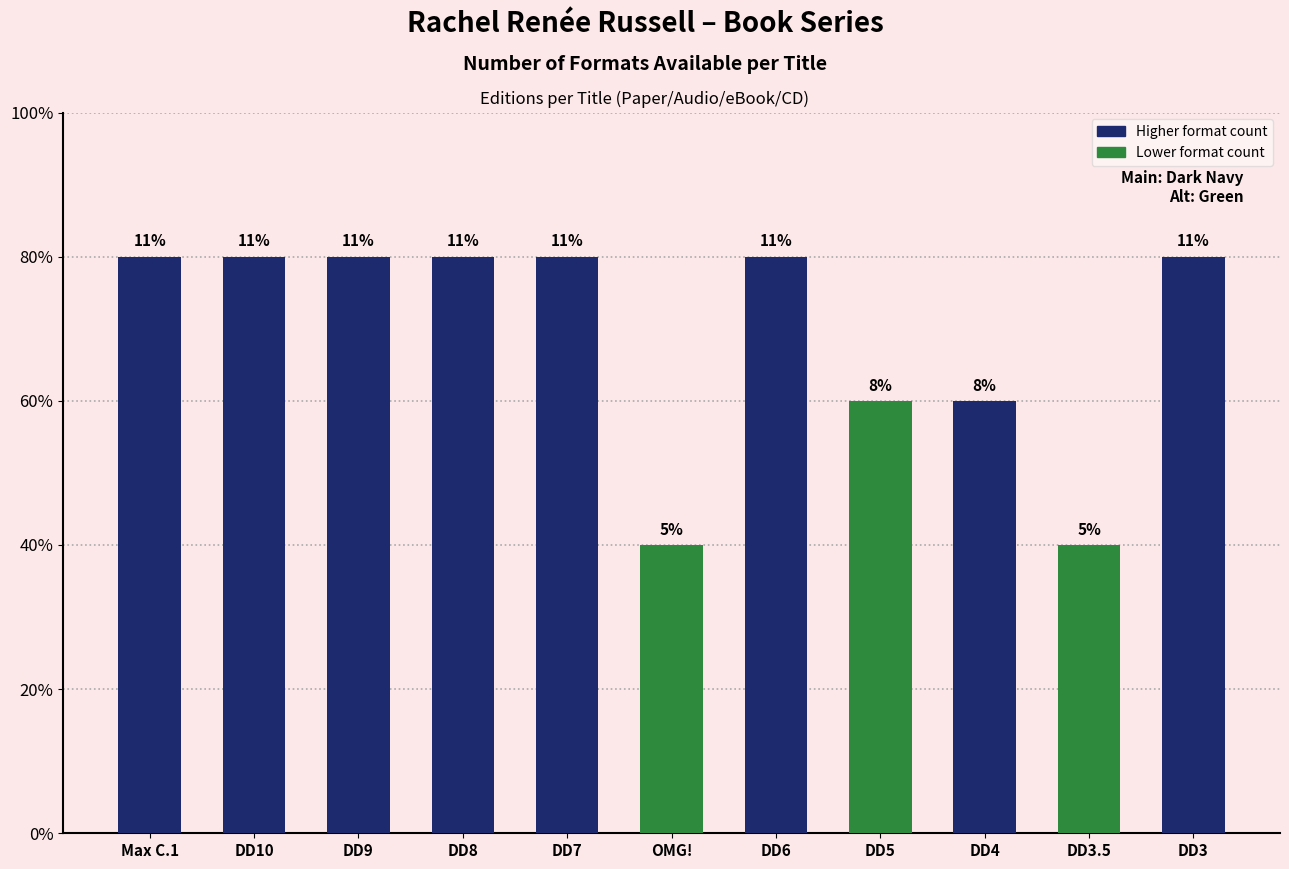

Are the bars horizontal?

No